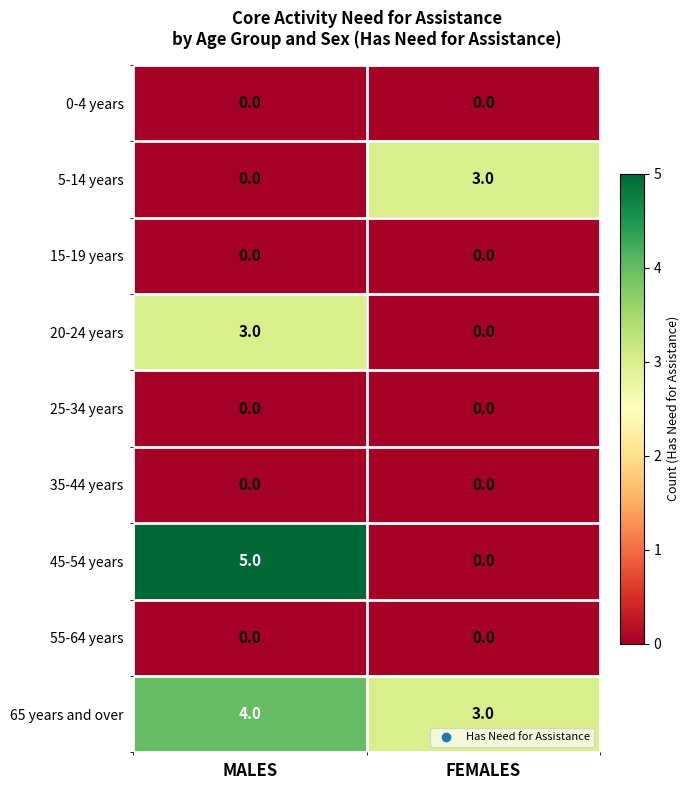

Which series has the largest range (max minus min)?

45-54 years